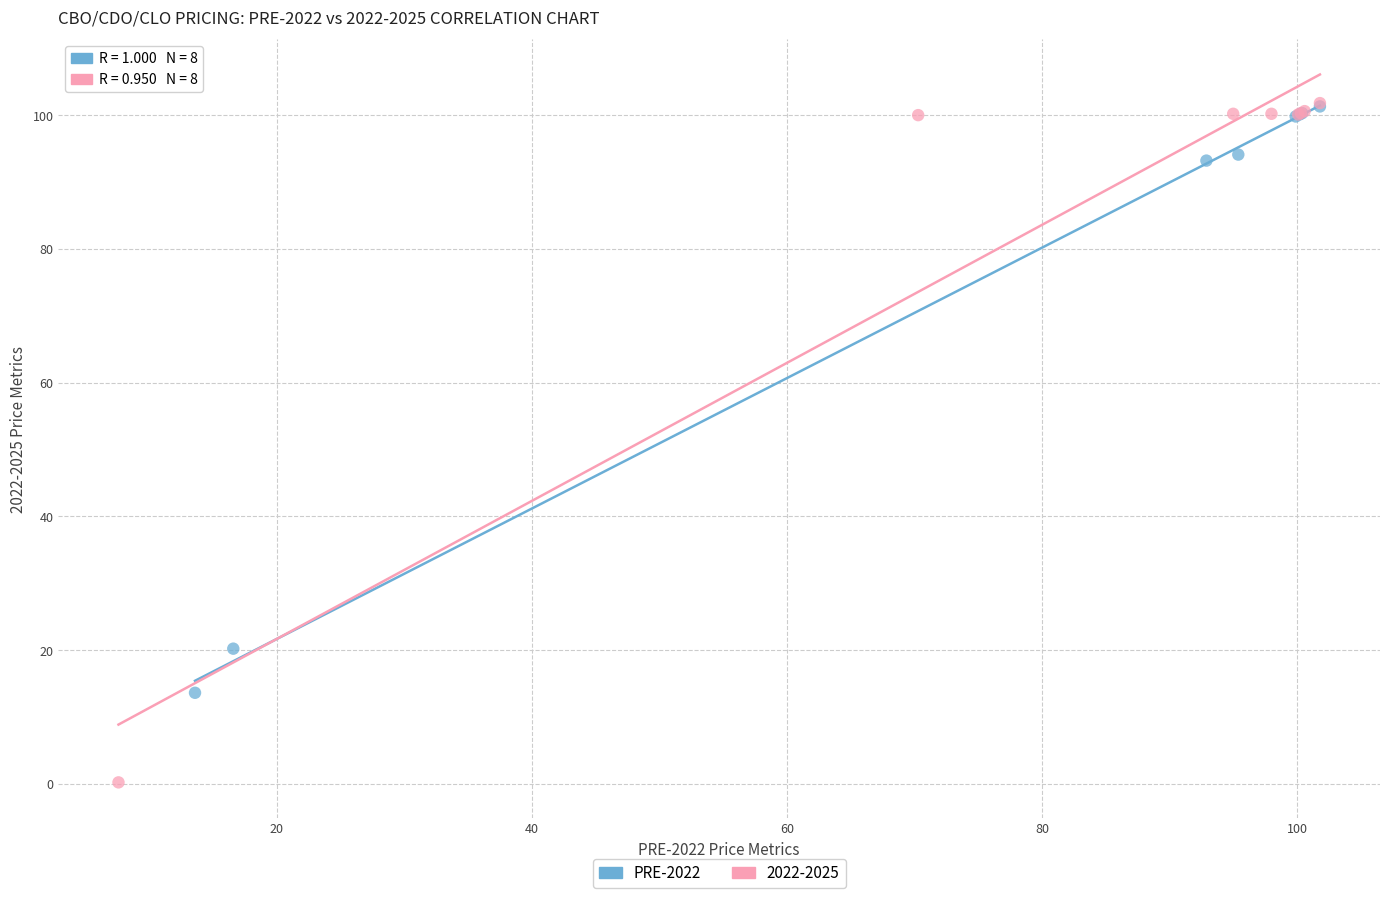

Which series has the widest spread of Y values?

2022-2025